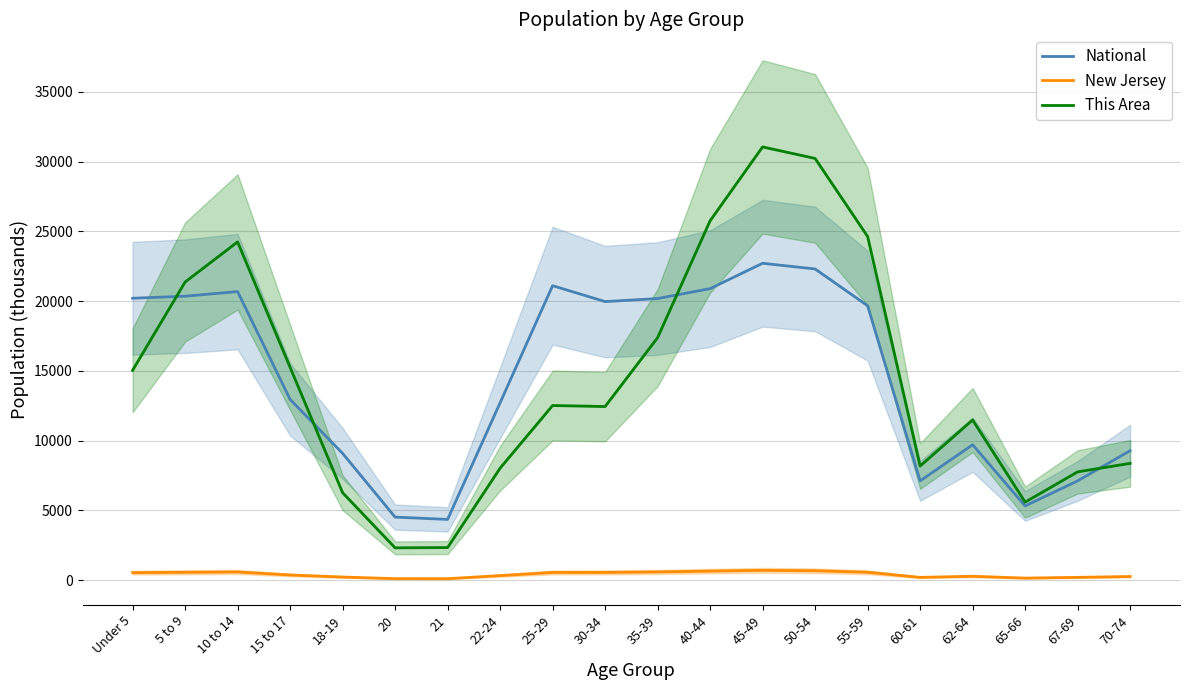

Rank the series by their maximum value, from lowest to highest.

New Jersey, National, This Area